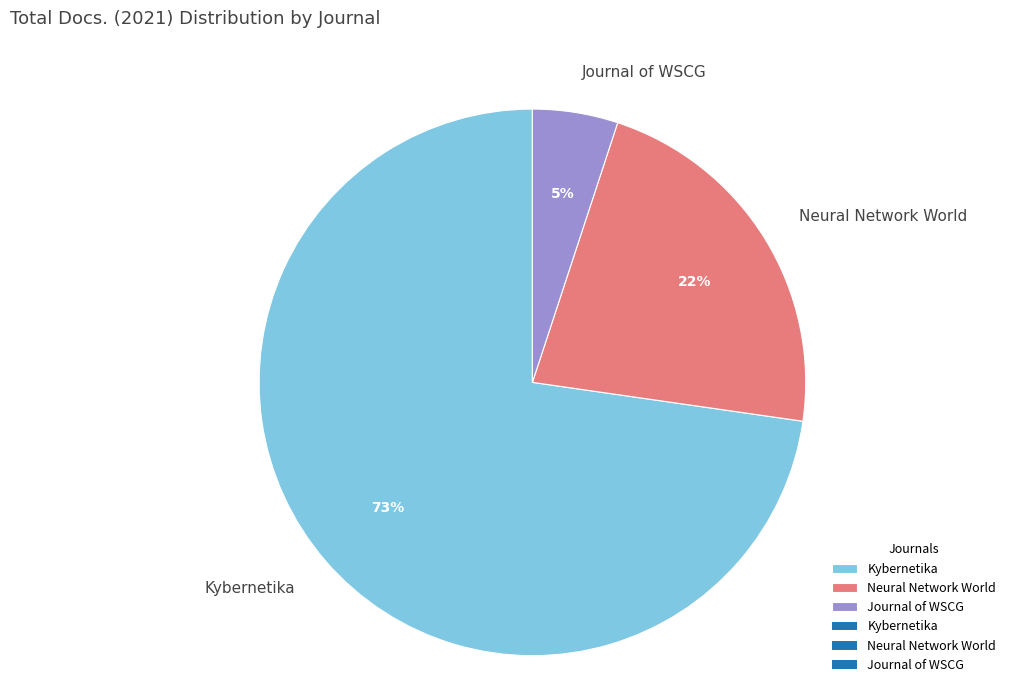

Approximately how many times larger is the value at Neural Network World compared to Kybernetika?

0.3